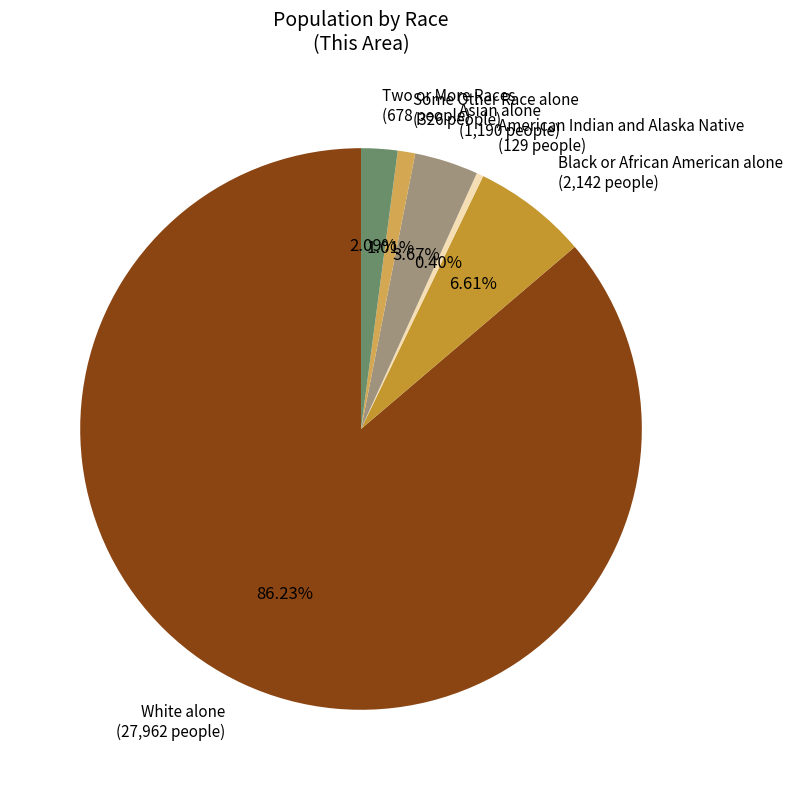

To the nearest percent, what is the combined percentage of White alone and Some Other Race alone?

87%